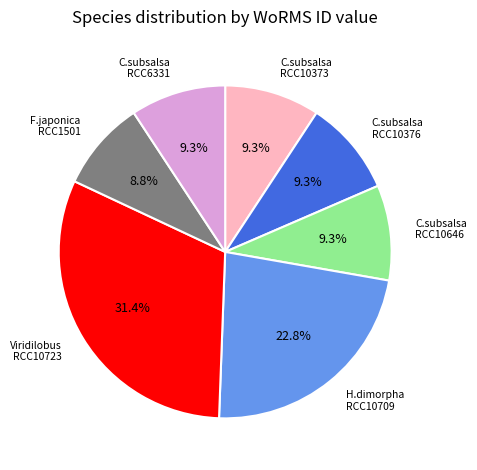

Does any single category account for the majority?

No